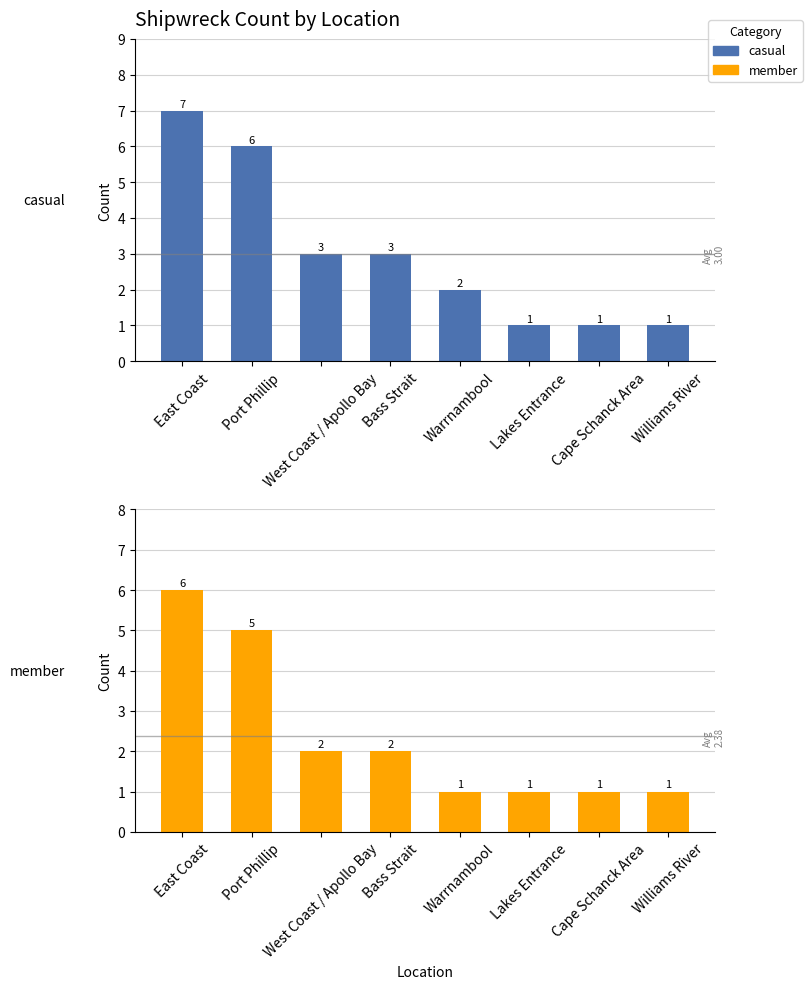

Reading right to left, list all the values displayed in this chart.

casual: Williams River=1	Cape Schanck Area=1	Lakes Entrance=1	Warrnambool=2	Bass Strait=3	West Coast / Apollo Bay=3	Port Phillip=6	East Coast=7
member: Williams River=1	Cape Schanck Area=1	Lakes Entrance=1	Warrnambool=1	Bass Strait=2	West Coast / Apollo Bay=2	Port Phillip=5	East Coast=6